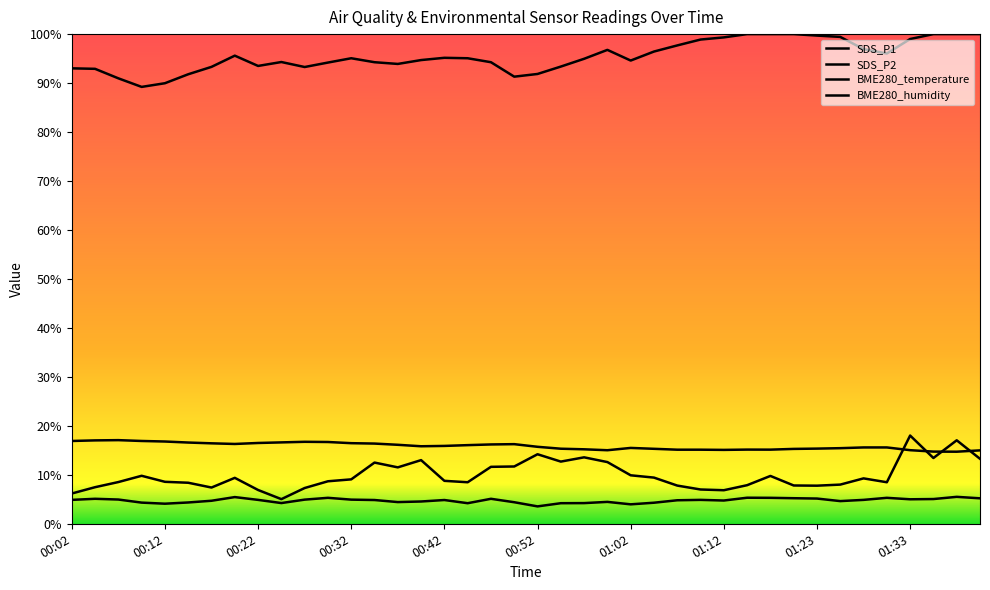

Where does the SDS_P1 series first go above 9?

00:09